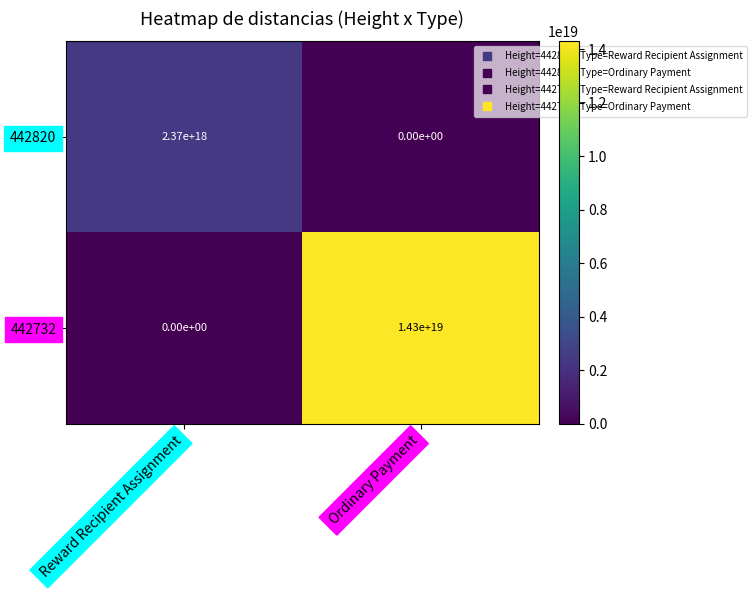

The value of 442732 at Reward Recipient Assignment is 0. True or false?

True